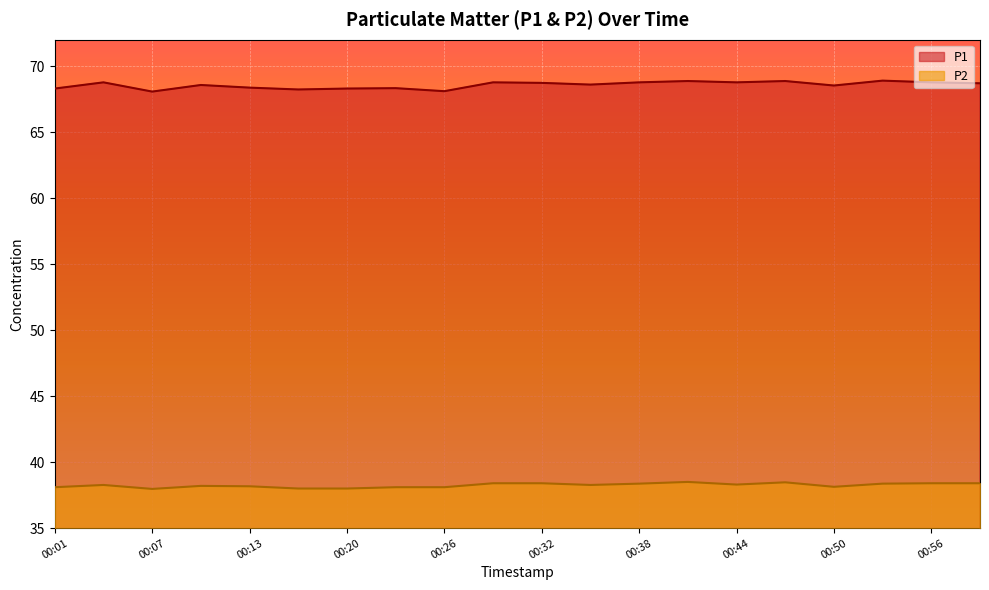

What is the label of the 19th point from the right?

00:04